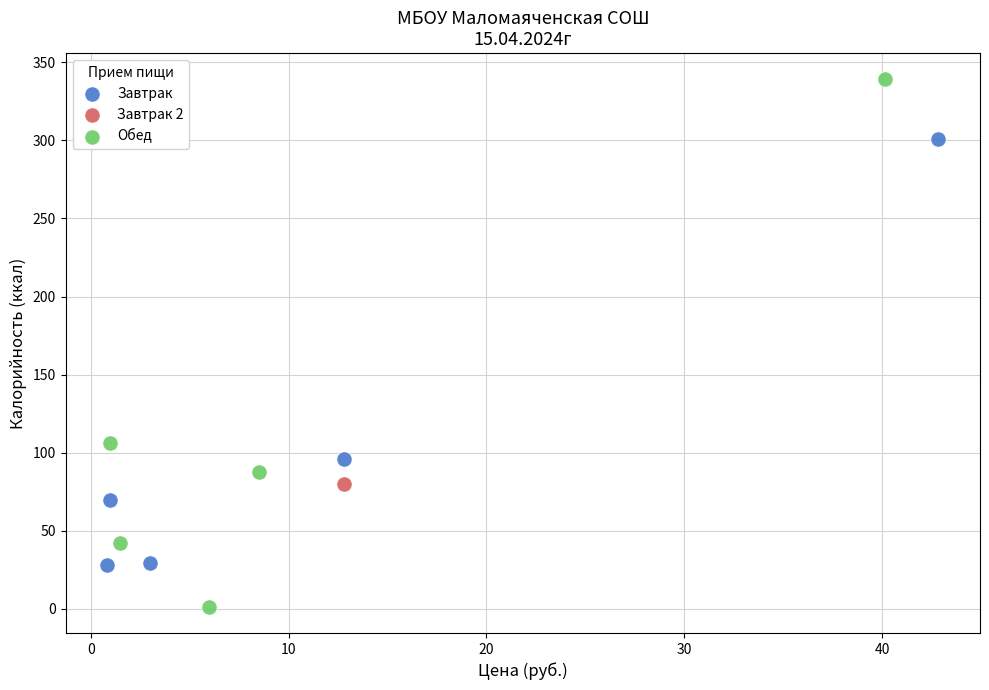

What are all the series names shown in the legend?

Завтрак, Завтрак 2, Обед